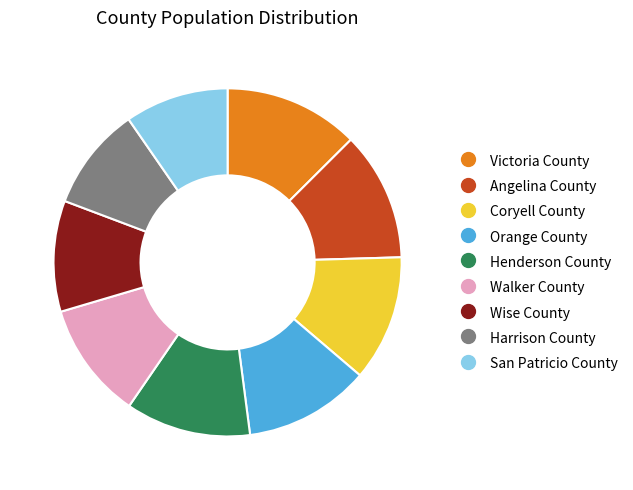

Which has a higher value, Harrison County or Walker County?

Walker County